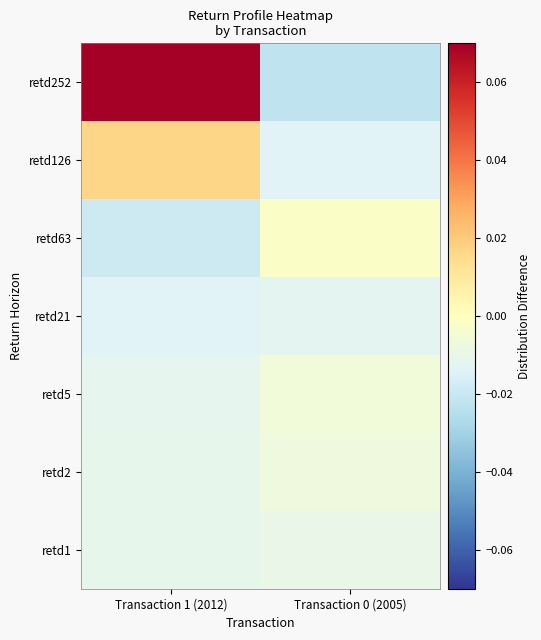

What is the total value across all series at Transaction 0 (2005)?

-0.1